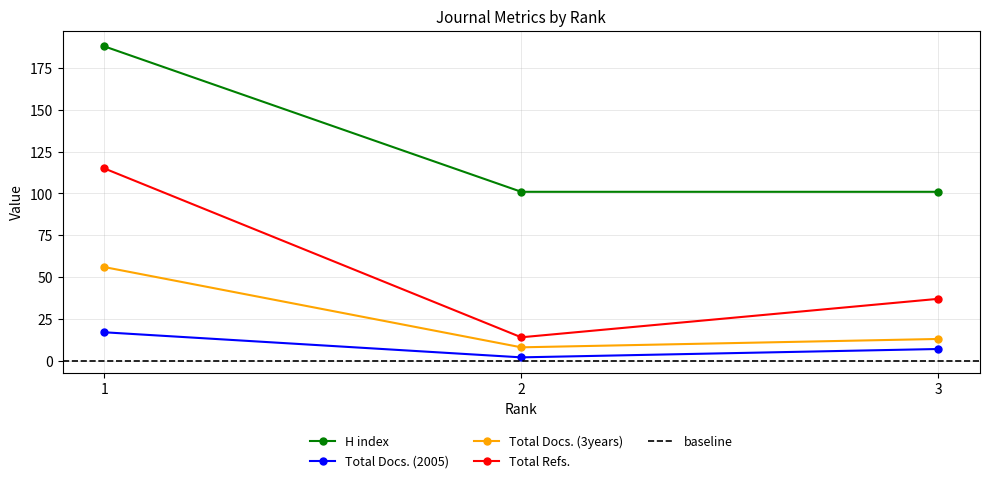

Reading right to left, list all the values displayed in this chart.

H index: 101	101	188
Total Docs. (2005): 7	2	17
Total Docs. (3years): 13	8	56
Total Refs.: 37	14	115